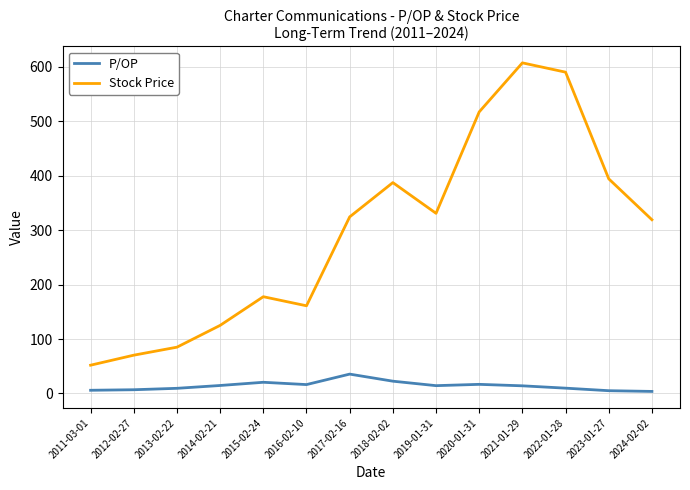

What is the difference between the P/OP values at 2020-01-31 and 2017-02-16?

18.8